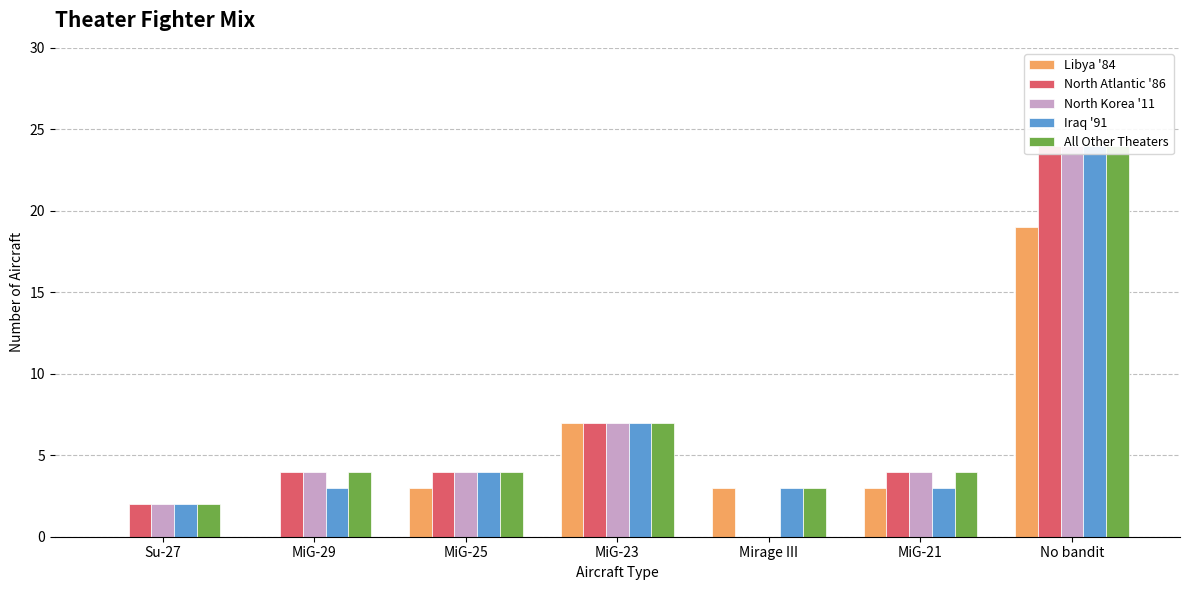

At how many categories does at least one series exceed 11?

1